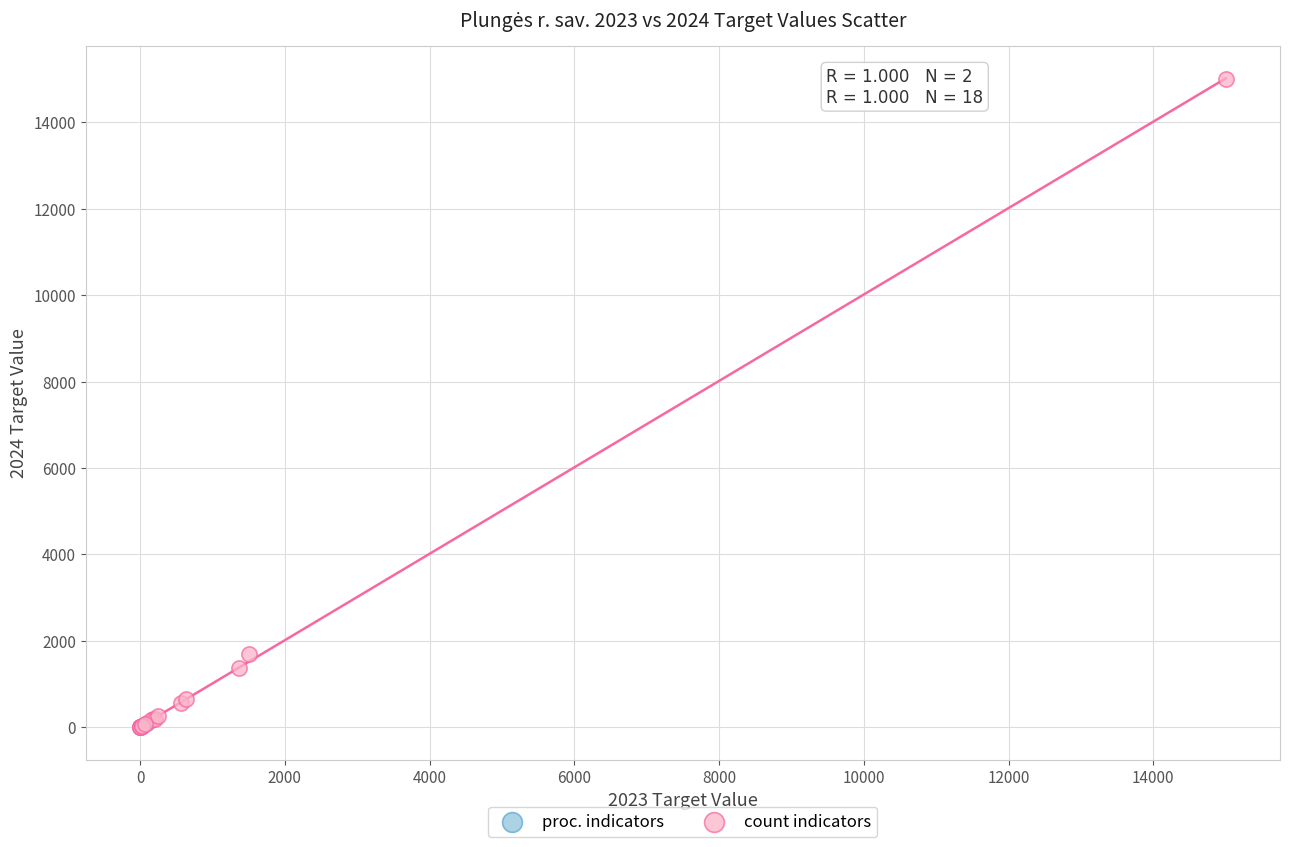

What are all the series names shown in the legend?

proc. indicators, count indicators